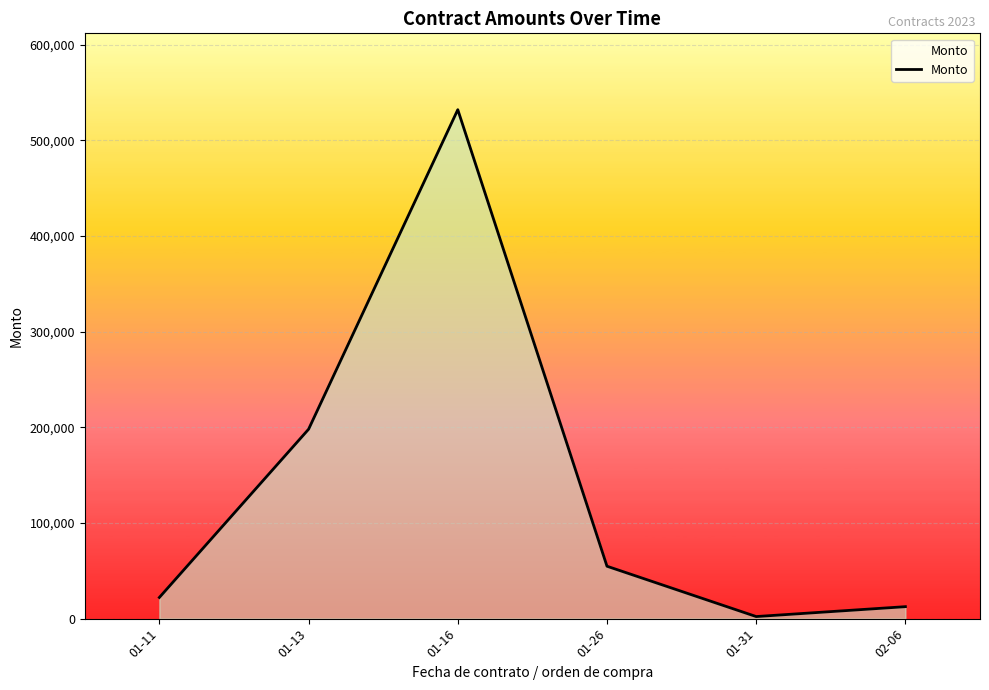

What is the smallest value displayed?

2179.3